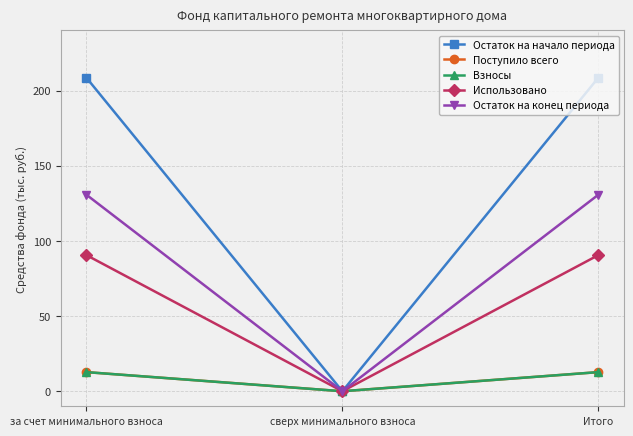

Reading left to right, extract all data points from this chart.

Остаток на начало периода: за счет минимального взноса=208.6	сверх минимального взноса=0.0	Итого=208.6
Поступило всего: за счет минимального взноса=12.7	сверх минимального взноса=0.0	Итого=12.7
Взносы: за счет минимального взноса=12.7	сверх минимального взноса=0.0	Итого=12.7
Использовано: за счет минимального взноса=90.6	сверх минимального взноса=0.0	Итого=90.6
Остаток на конец периода: за счет минимального взноса=130.7	сверх минимального взноса=0.0	Итого=130.7